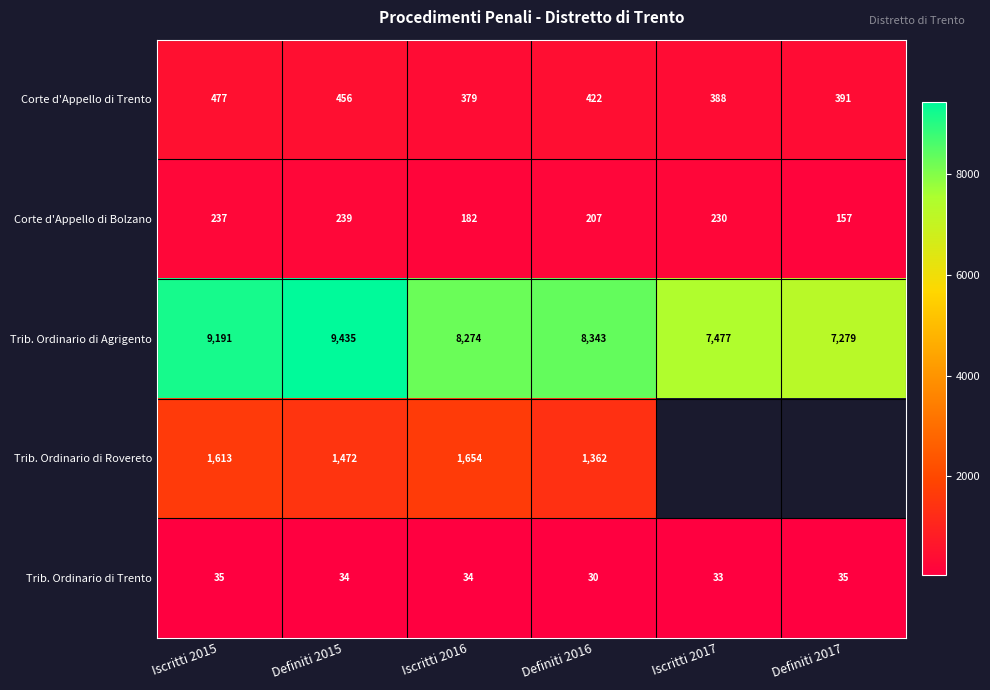

How many values in the Trib. Ordinario di Trento series are below 34?

2